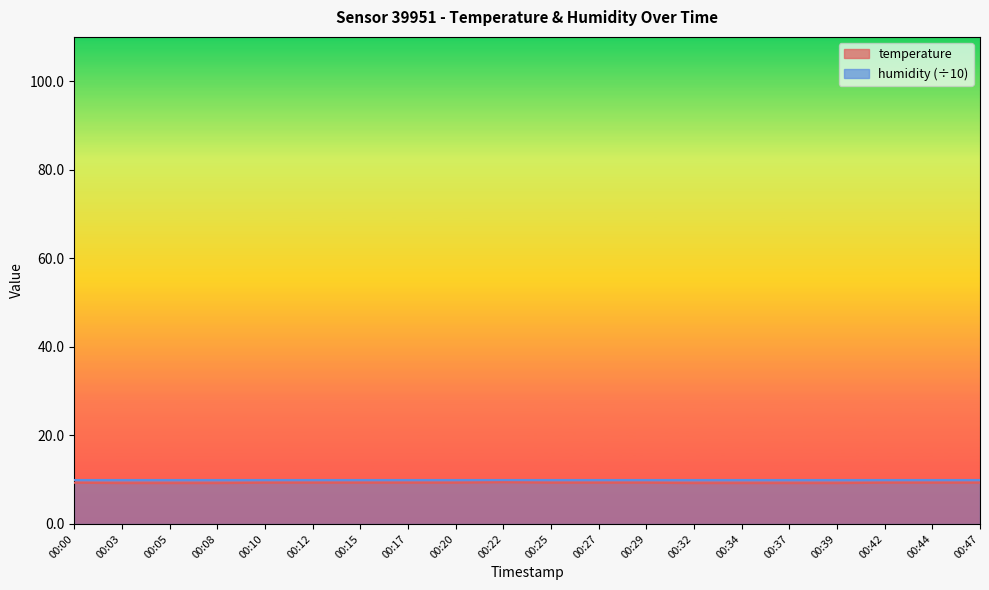

The chart shows a value of 9.3 at 00:15. True or false?

True